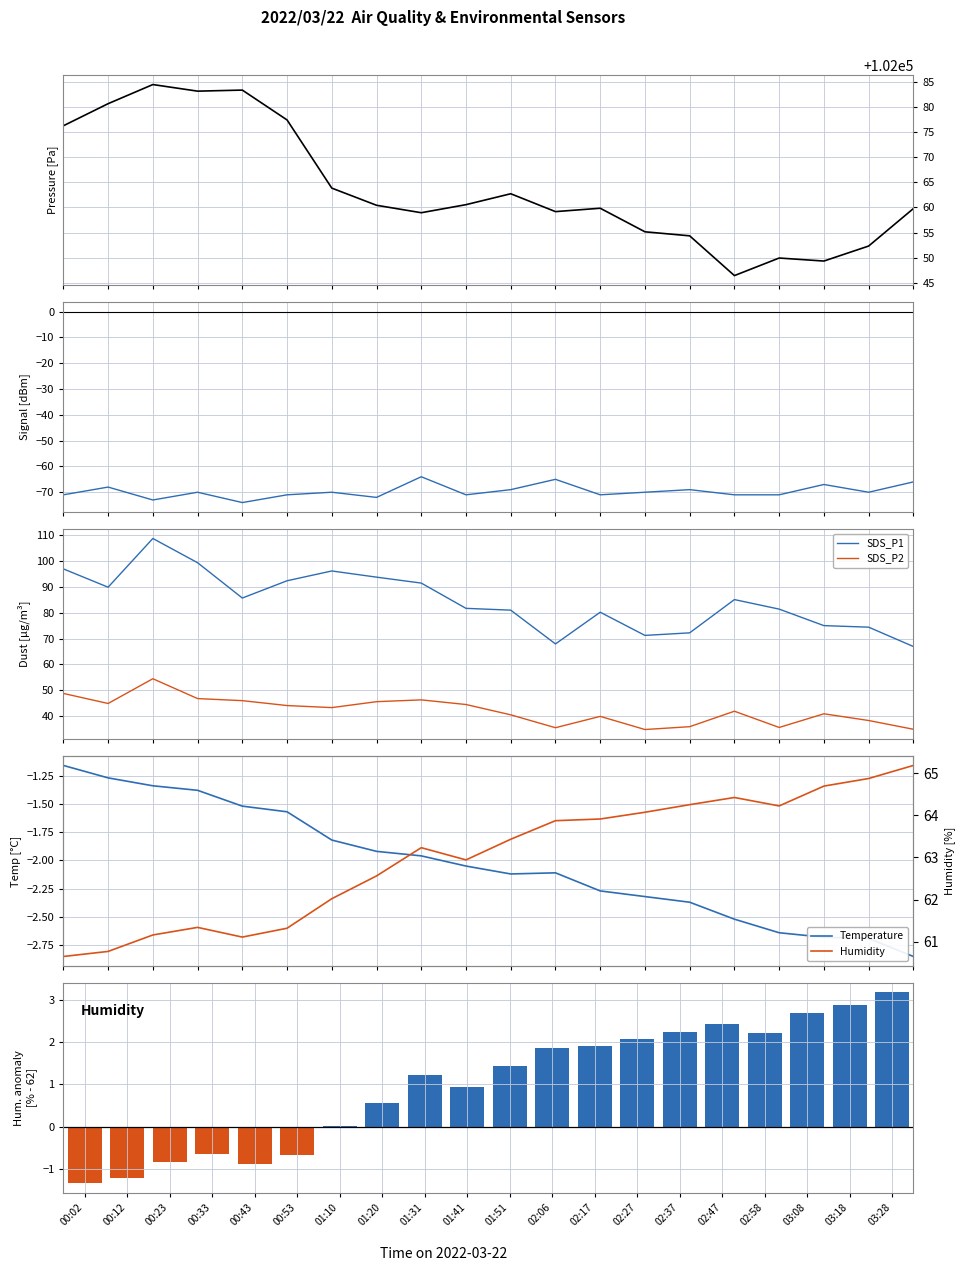

Are the bars horizontal?

No